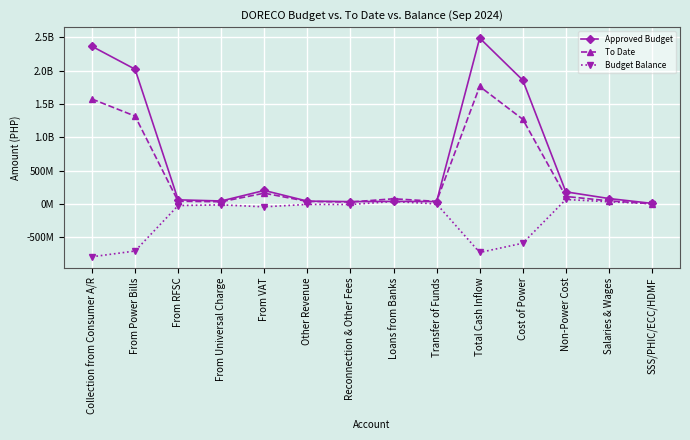

After their last crossing, which series has the higher values: To Date or Budget Balance?

Budget Balance